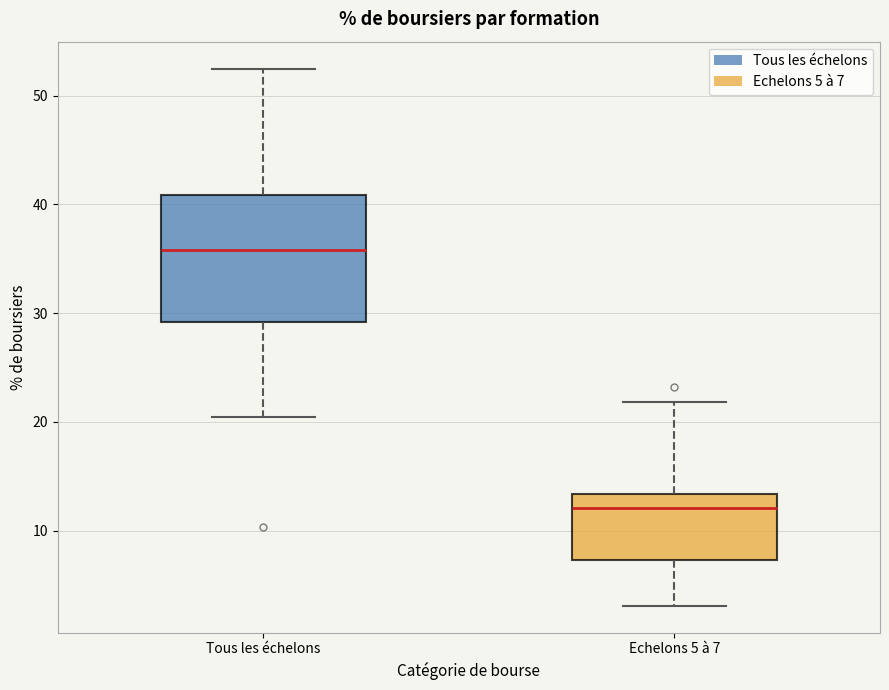

Comparing the boxes themselves (not the whiskers), which one is the tallest?

Tous les échelons